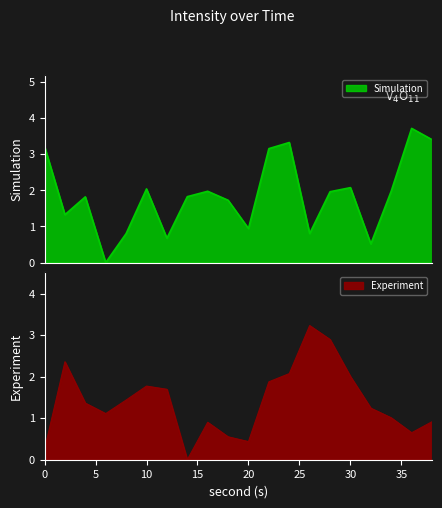

Where do Simulation and Experiment first cross each other?

0 and 2